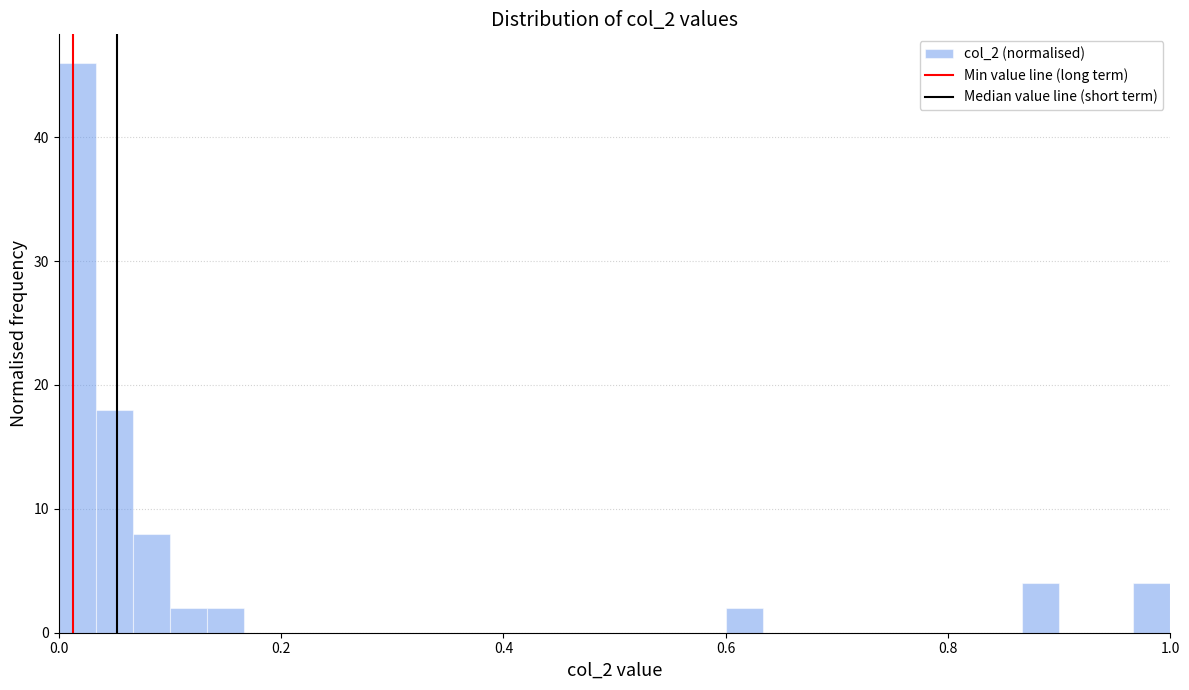

Read against the x-axis, roughly where is the centre of the tallest bar?

0.02